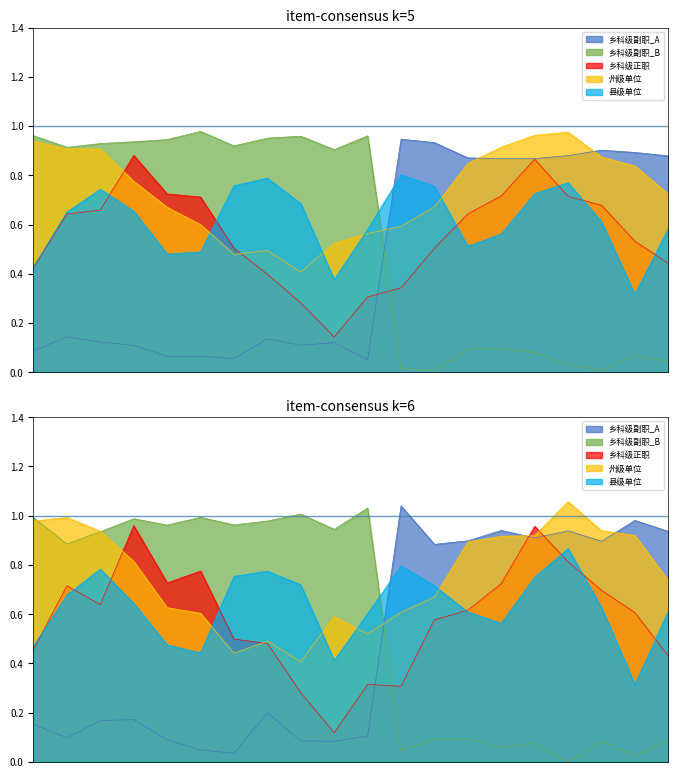

True or false: there are more than 2 points higher than both neighbors.

True